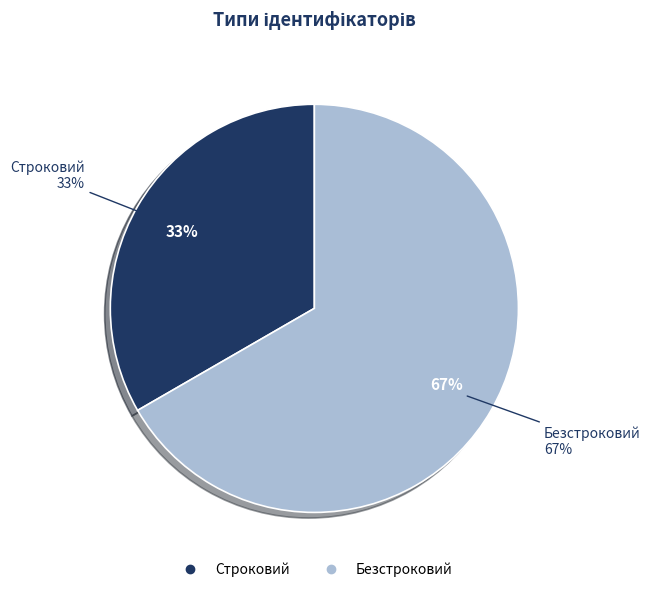

What is the smallest slice in the pie chart?

Строковий